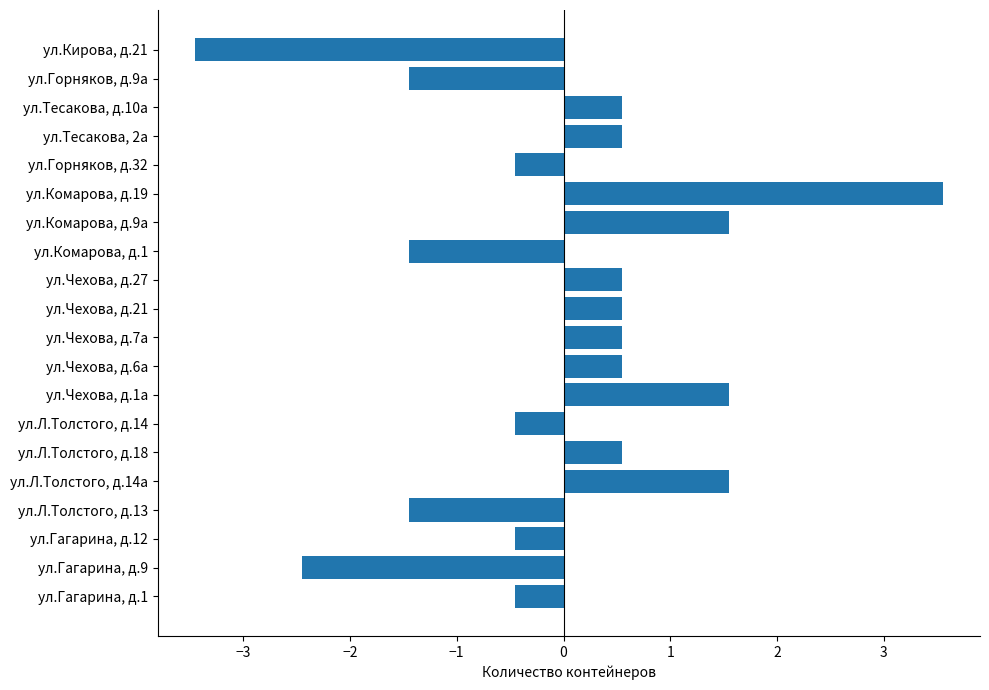

Count the number of values greater than 0.

11